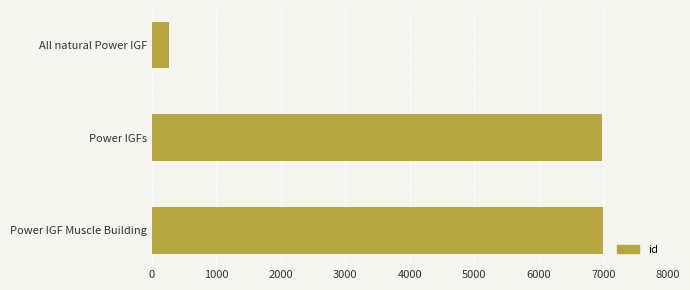

At which label is the value closest to 3633?

Power IGFs